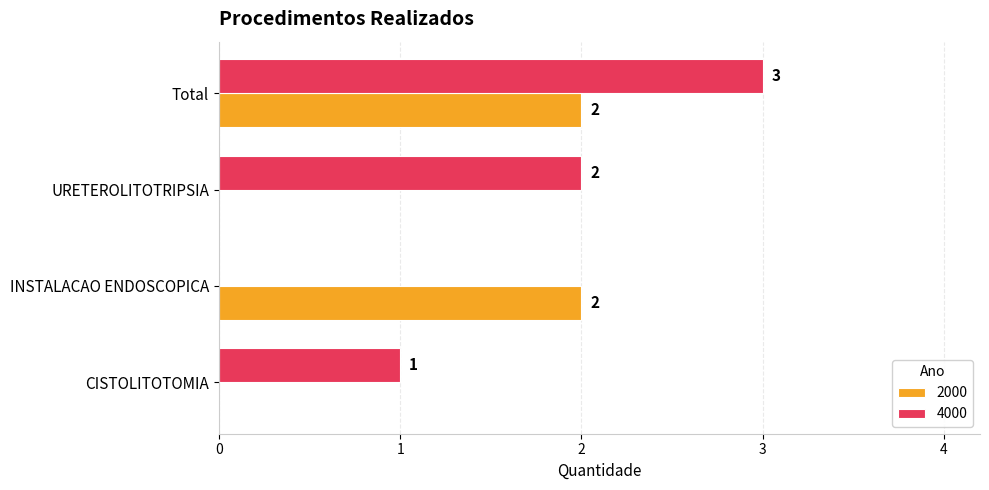

What is the approximate value of 2000 at INSTALACAO ENDOSCOPICA?

2